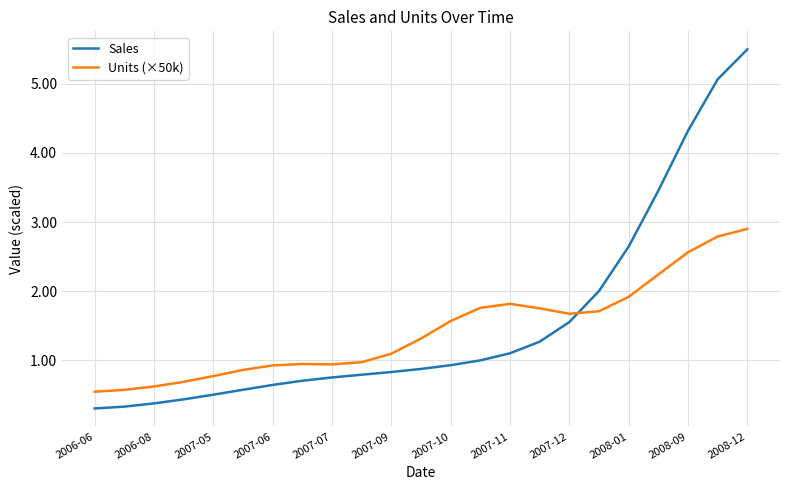

Rank the series by their maximum value, from highest to lowest.

Sales, Units (×50k)